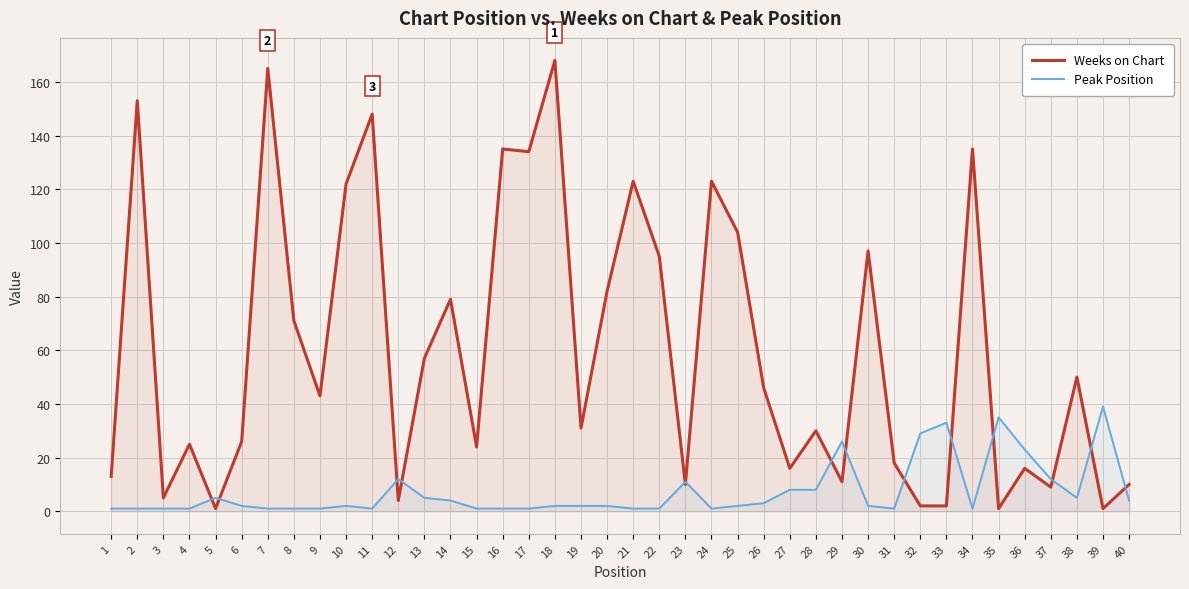

What is the lowest value of the Peak Position series?

1